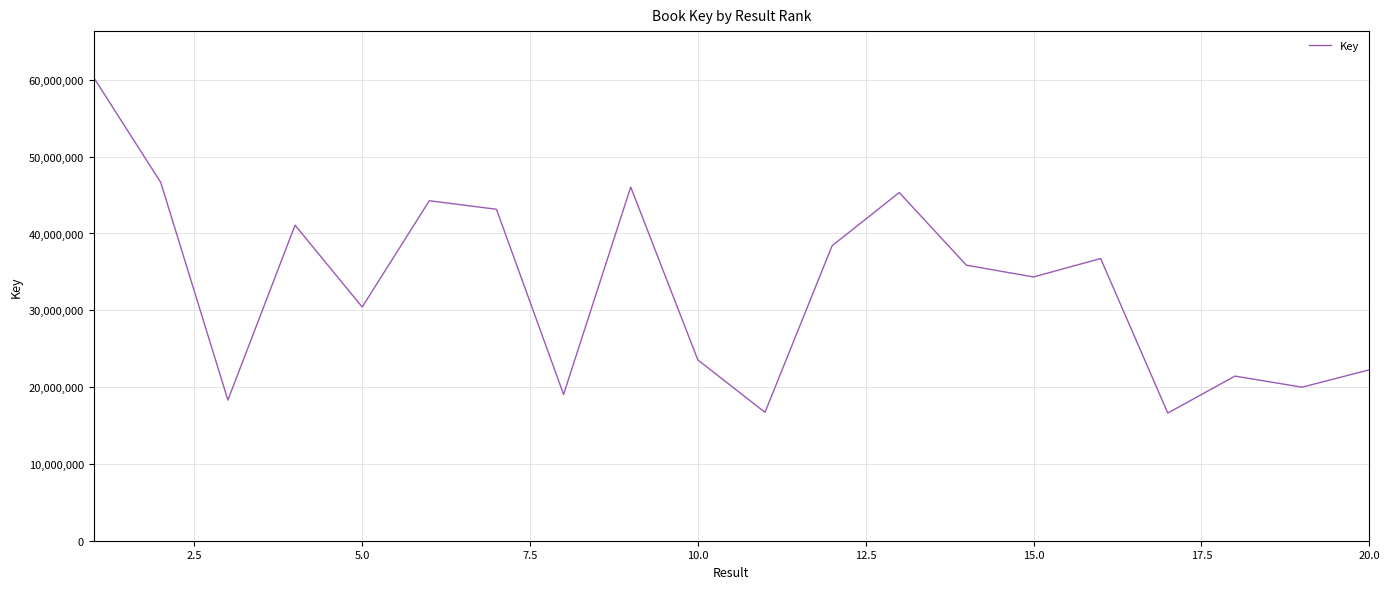

How many interior local valleys (lower than both neighbors) does the data have?

7